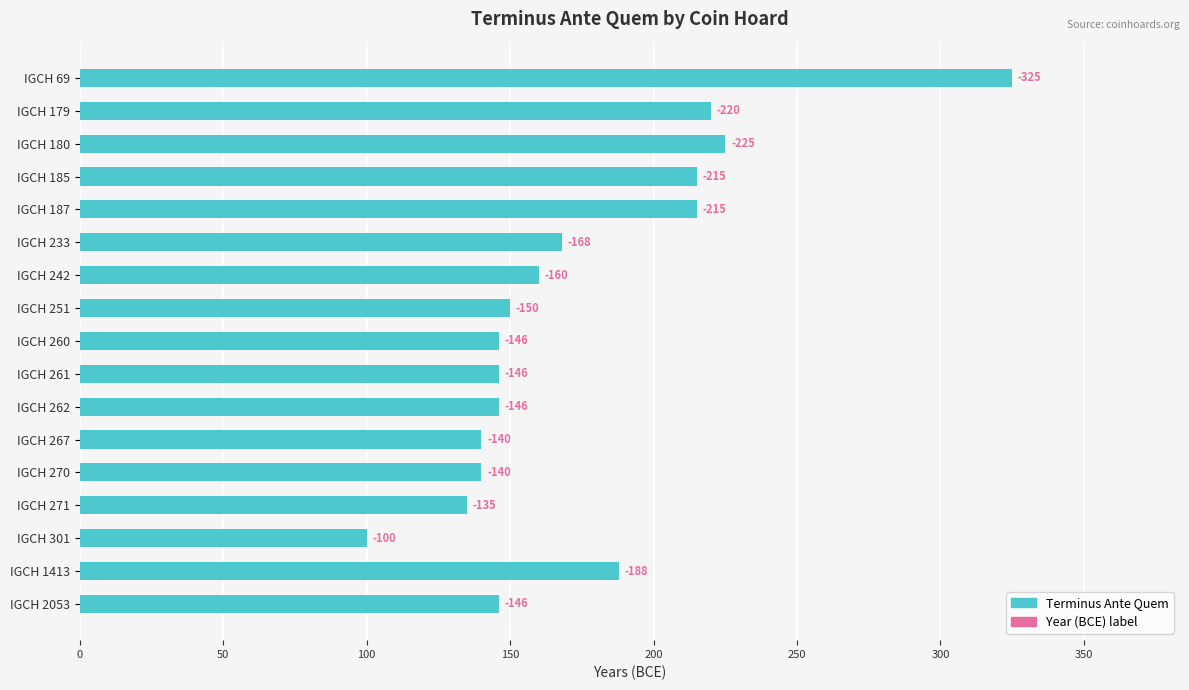

Are the bars horizontal?

Yes